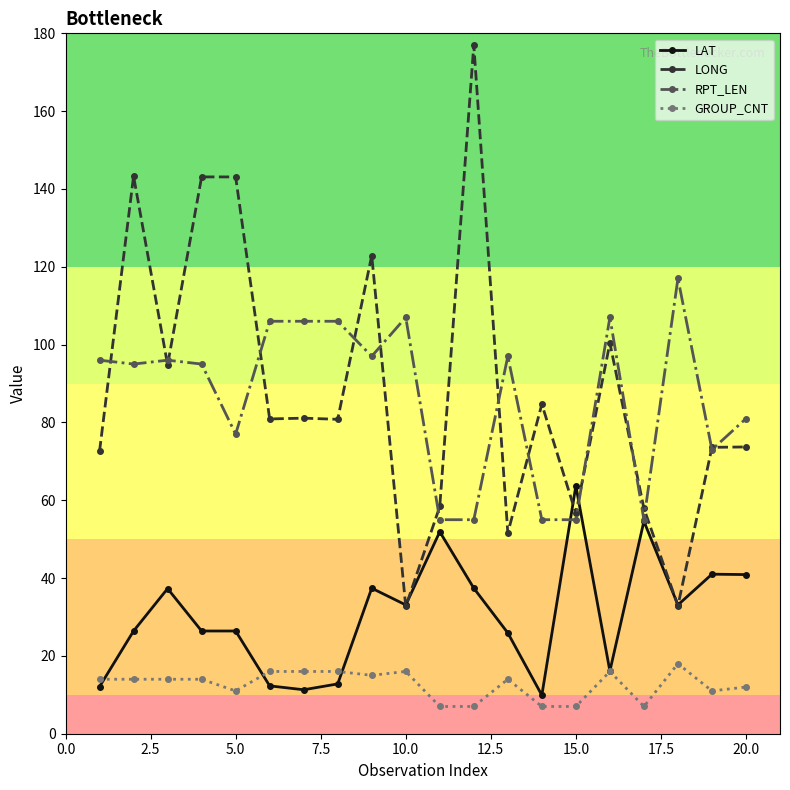

List the series in order of their peak value, lowest first.

GROUP_CNT, LAT, RPT_LEN, LONG